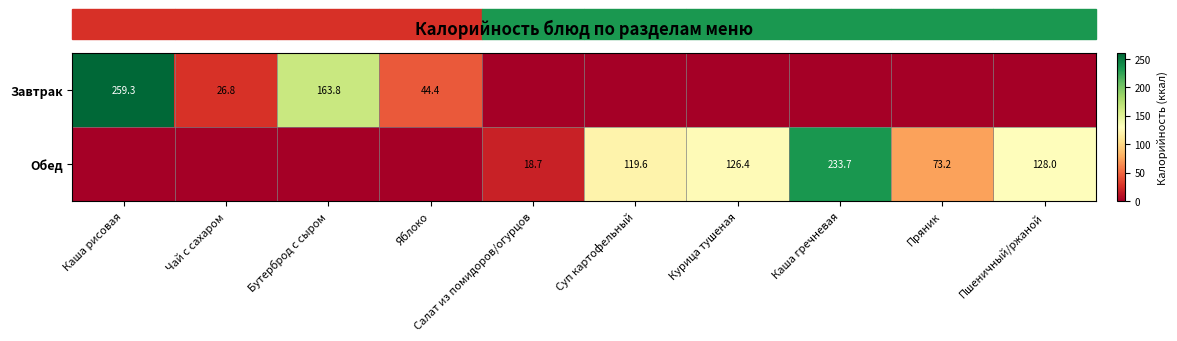

At which category is the sum across all series the highest?

Каша рисовая